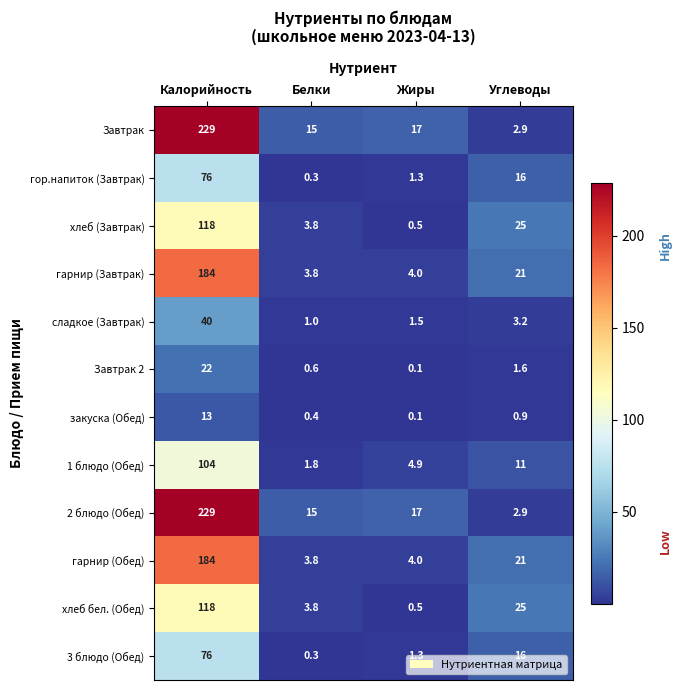

At which category is the sum across all series the highest?

Калорийность